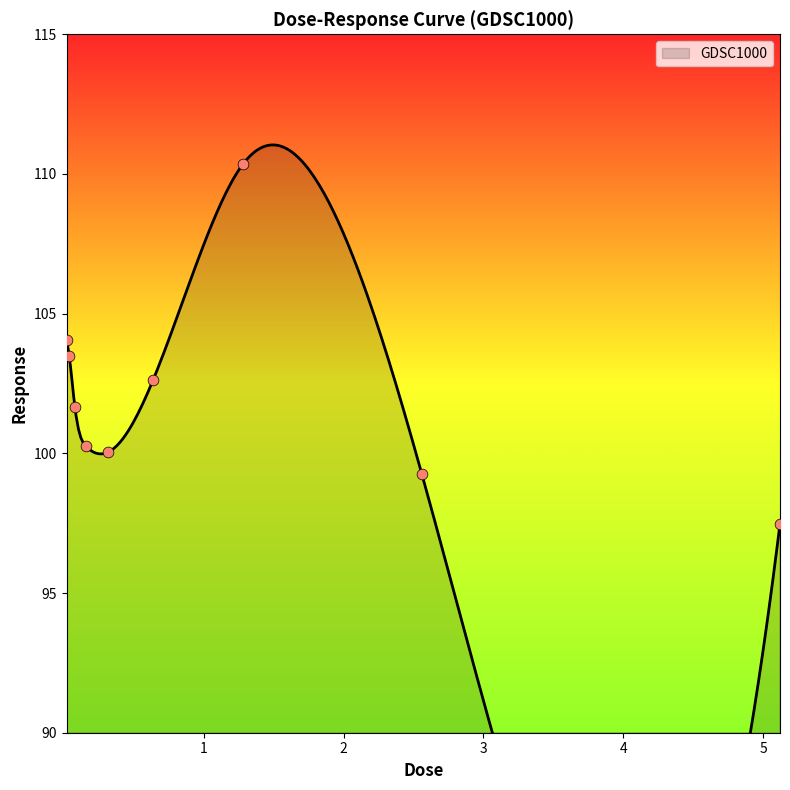

Which has a higher value, 2.56 or 0.32?

0.32